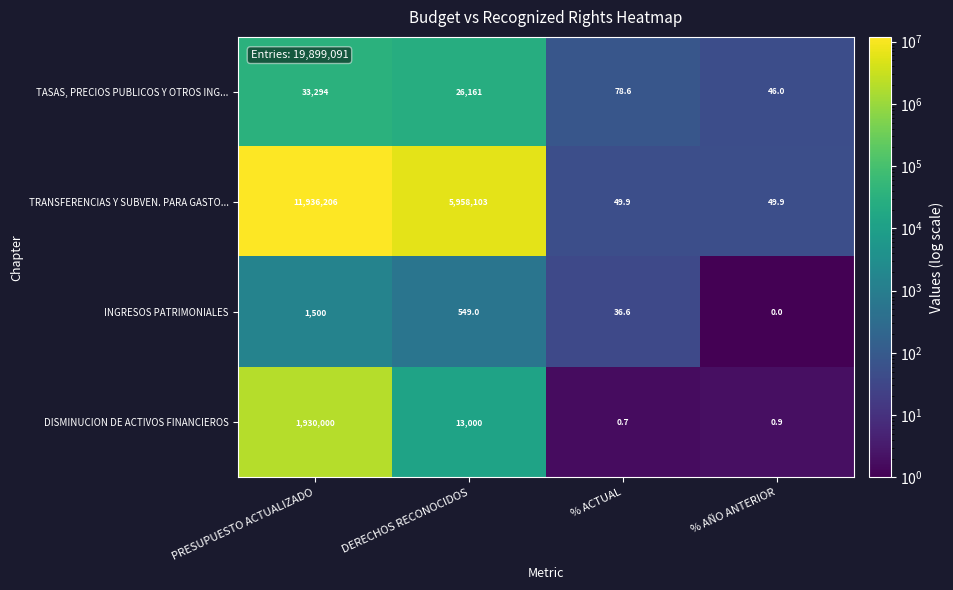

What is the spread (max minus min) of values at % ACTUAL?

77.9